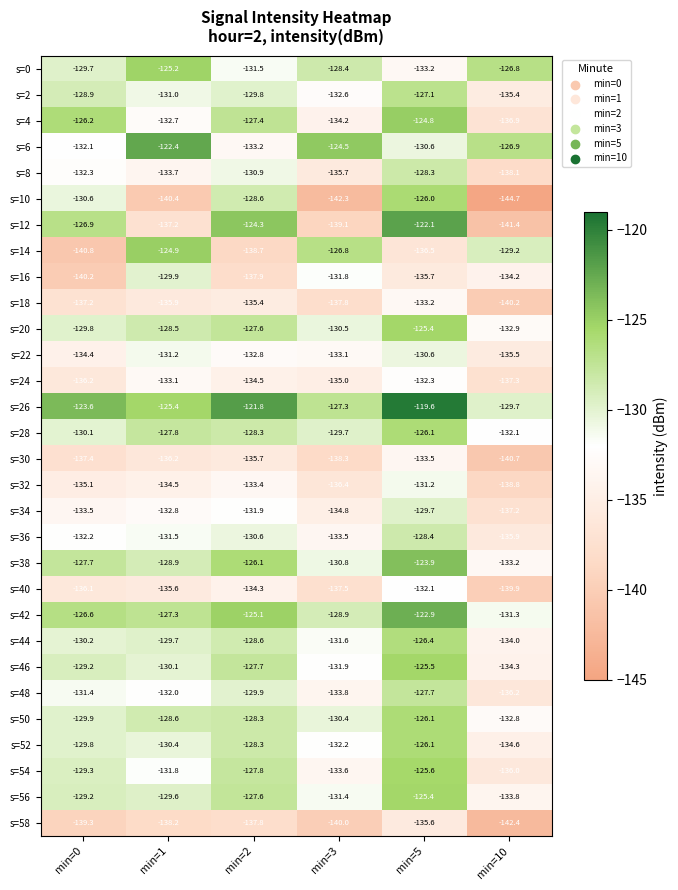

How many distinct data groups are displayed?

30